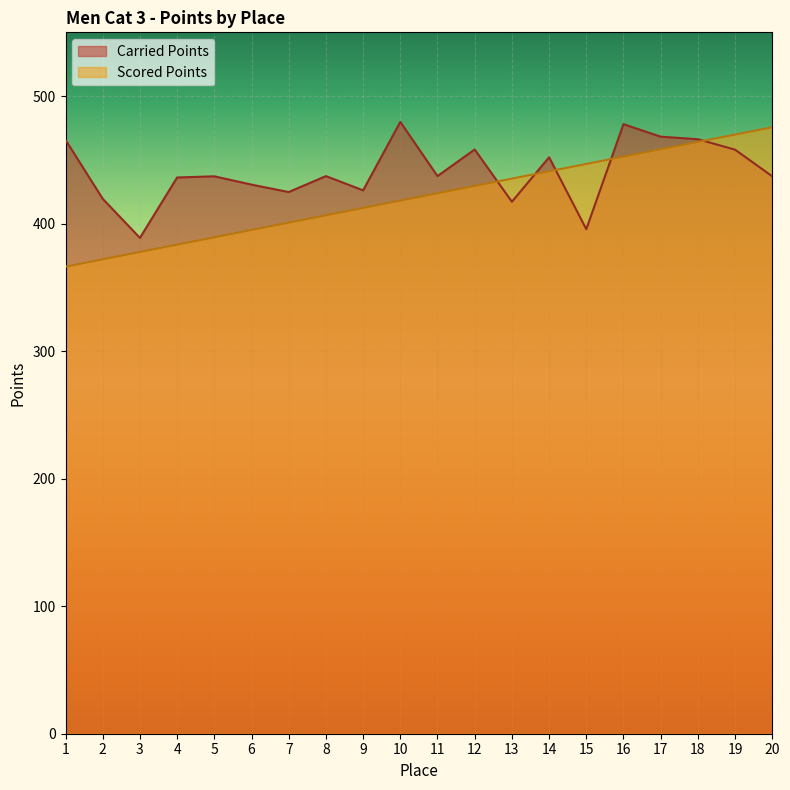

True or false: Scored Points has a value of 211.8 at 8.

False